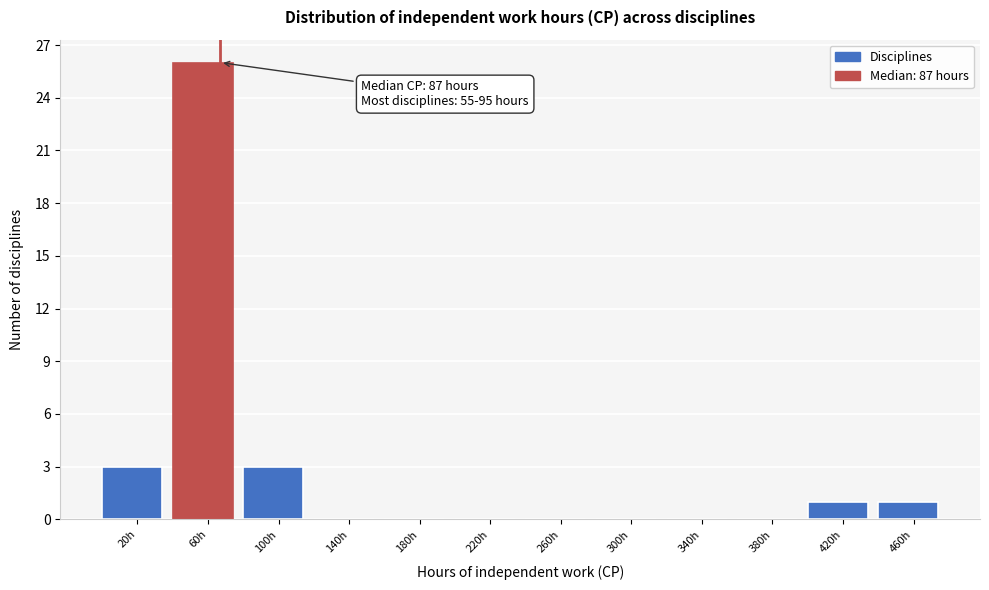

Reading right to left, list all the values displayed in this chart.

460h=1	420h=1	380h=0	340h=0	300h=0	260h=0	220h=0	180h=0	140h=0	100h=3	60h=26	20h=3